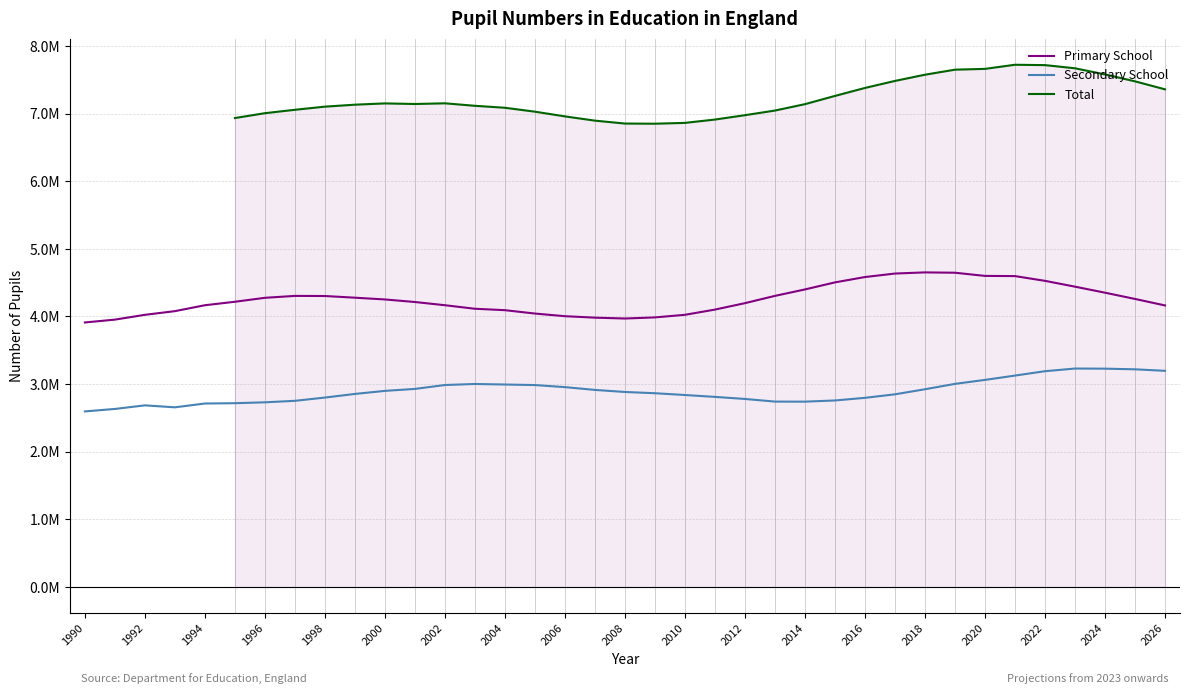

Is this an area chart (filled region under the line)?

No